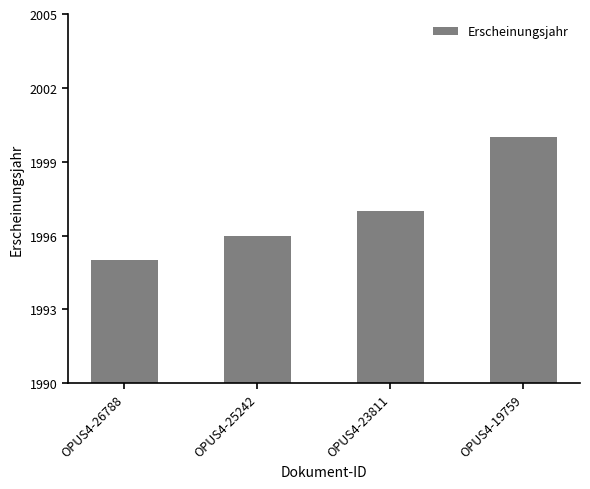

What is the greatest value displayed?

2000